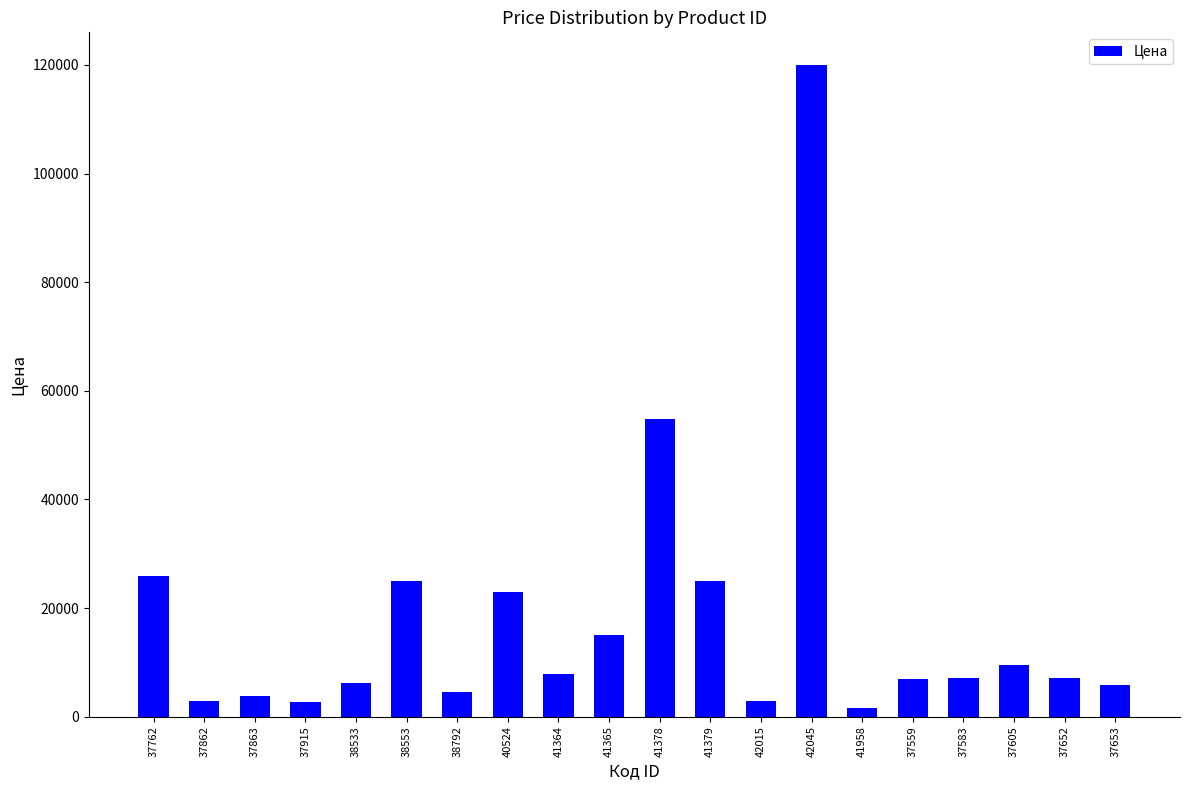

What is the ratio of the value at 38533 to the value at 41364?

0.8